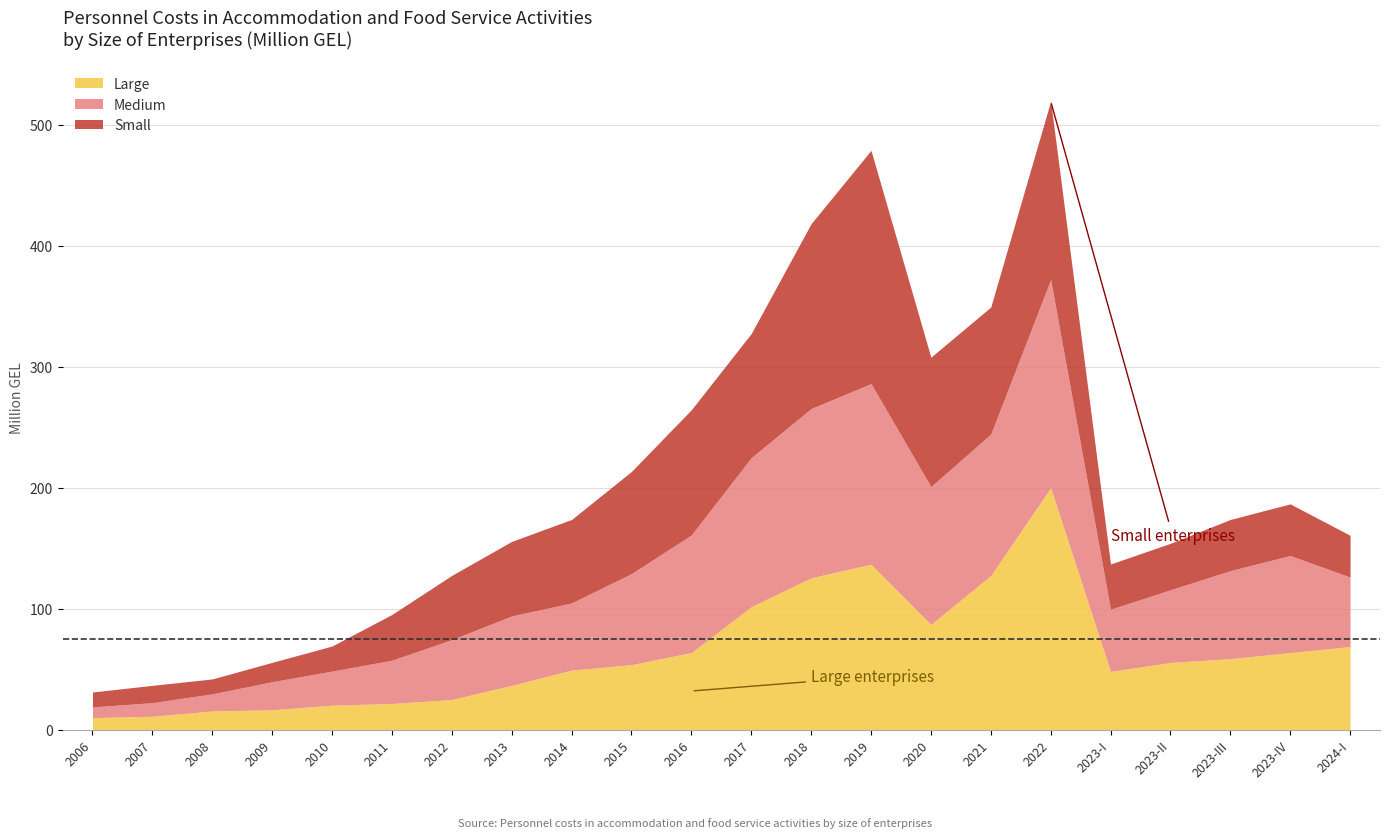

How many interior local valleys does the Medium series have?

3